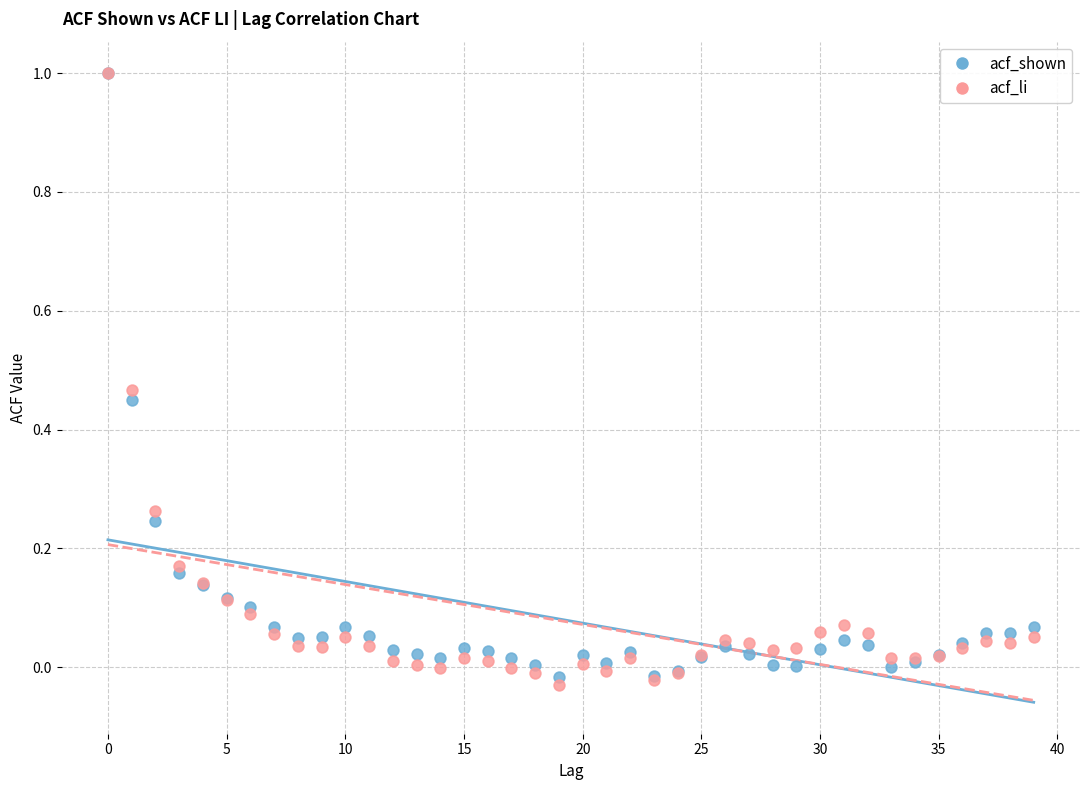

Which series contains the lowest Y value?

acf_li